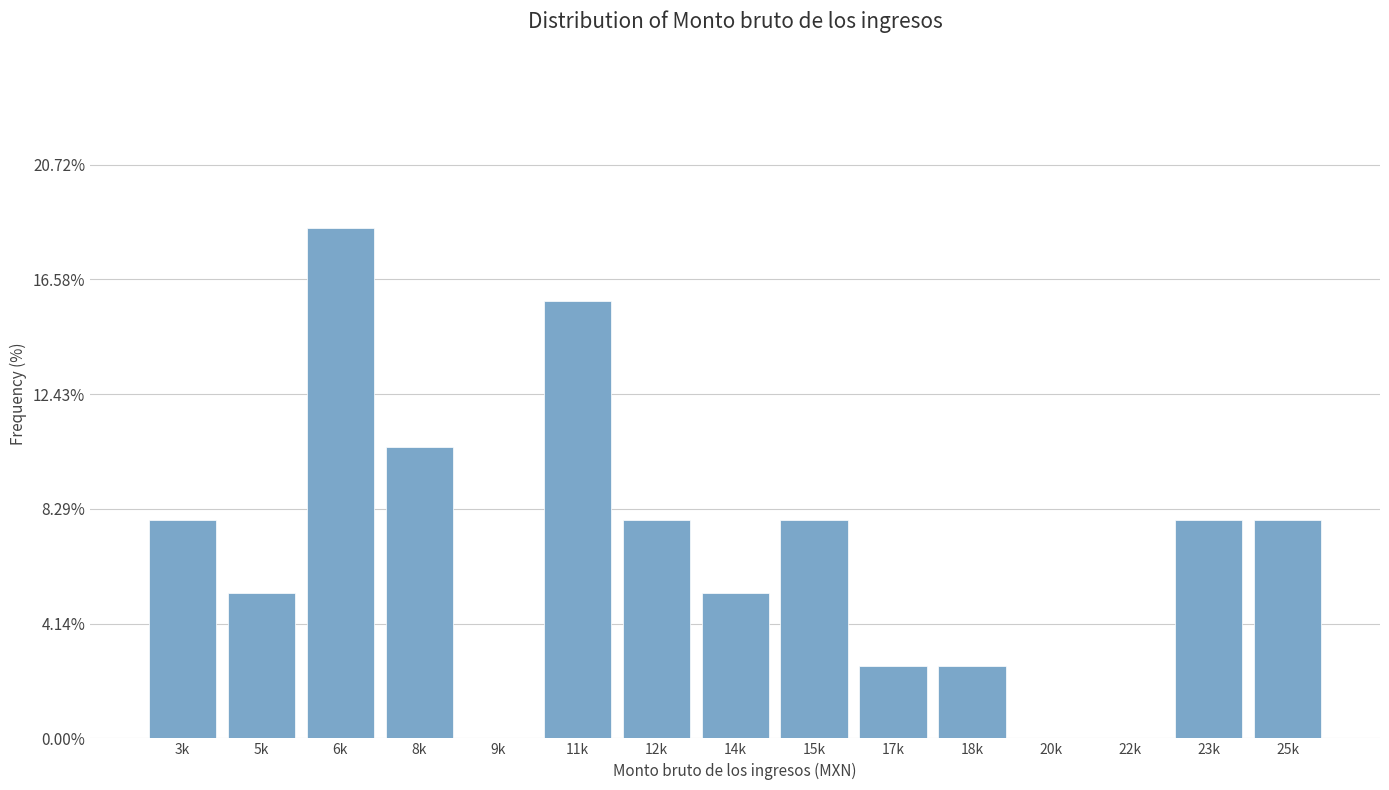

Reading left to right, list all the values displayed in this chart.

3k=7.9	5k=5.3	6k=18.4	8k=10.5	9k=0.0	11k=15.8	12k=7.9	14k=5.3	15k=7.9	17k=2.6	18k=2.6	20k=0.0	22k=0.0	23k=7.9	25k=7.9